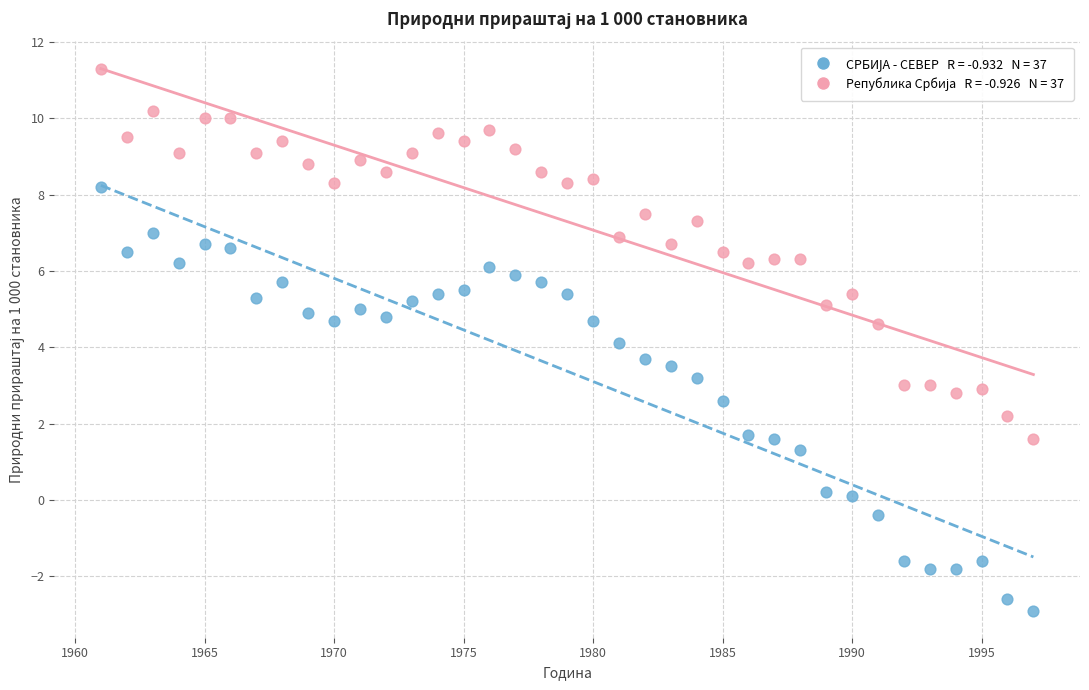

Across all data points, what is the range of X values (max minus min)?

36.0